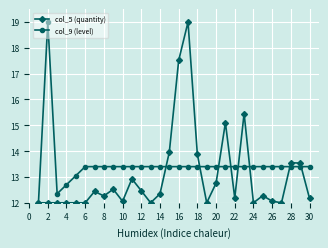

What is the lowest value of the col_9 (level) series?

12.0